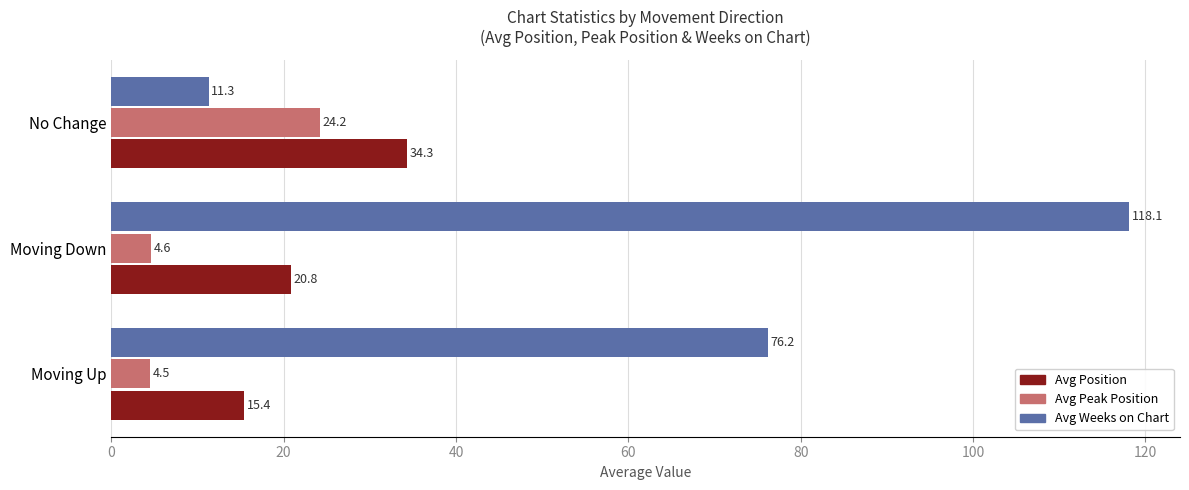

What value does the Avg Position series have at No Change?

34.3